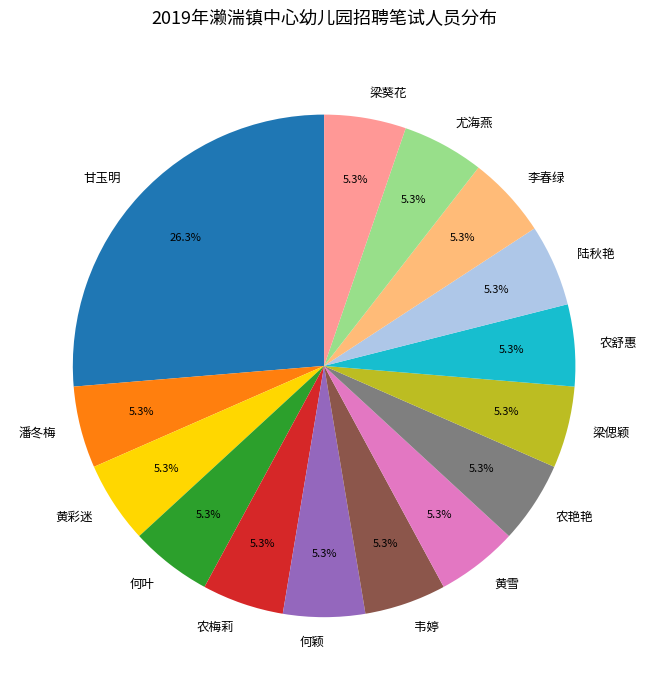

Which category has the biggest portion of the pie?

甘玉明